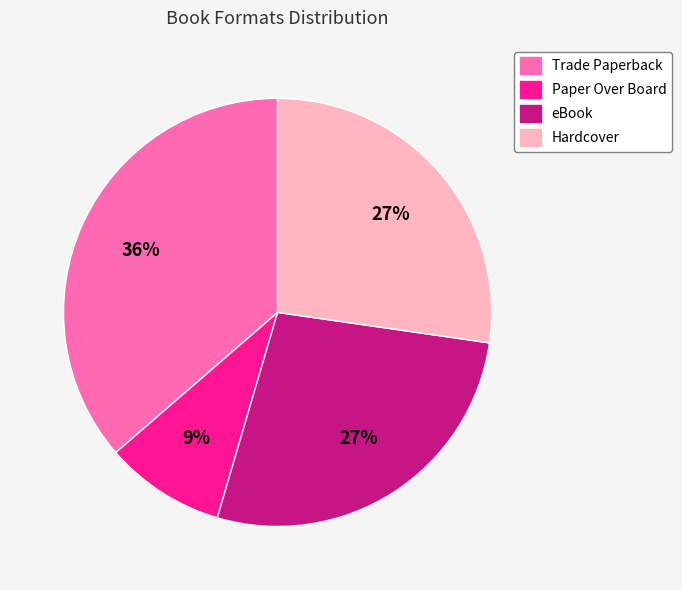

To the nearest percent, what portion does Paper Over Board represent?

9%